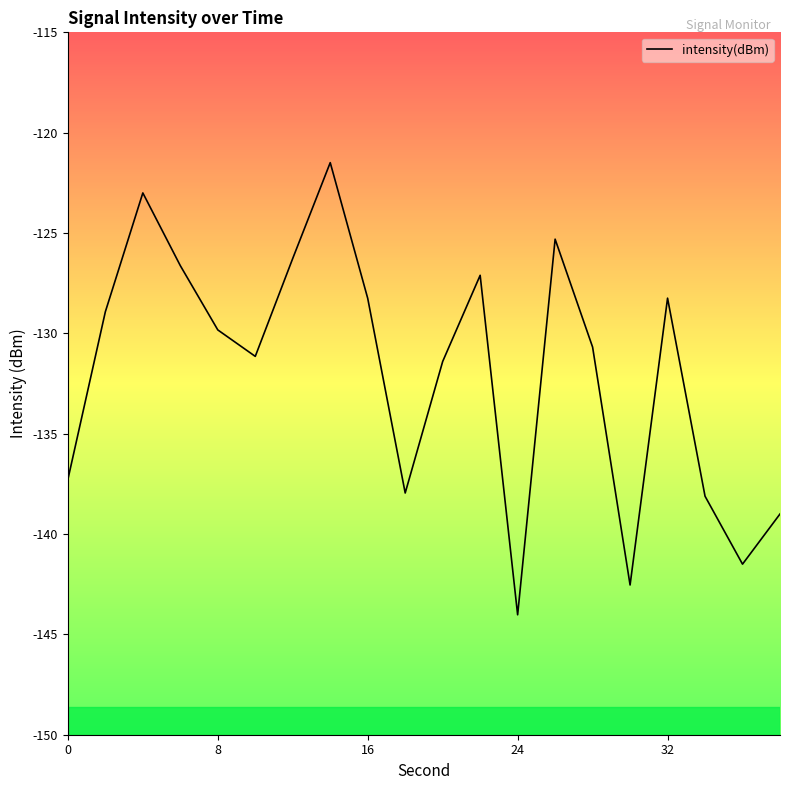

What is the difference between the maximum and minimum values?

22.5